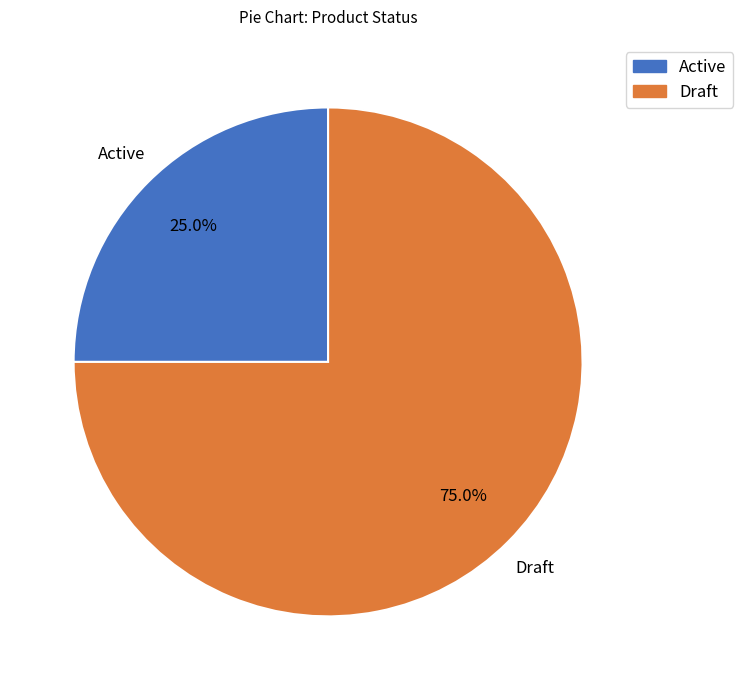

Rank the categories by value from highest to lowest.

Draft, Active